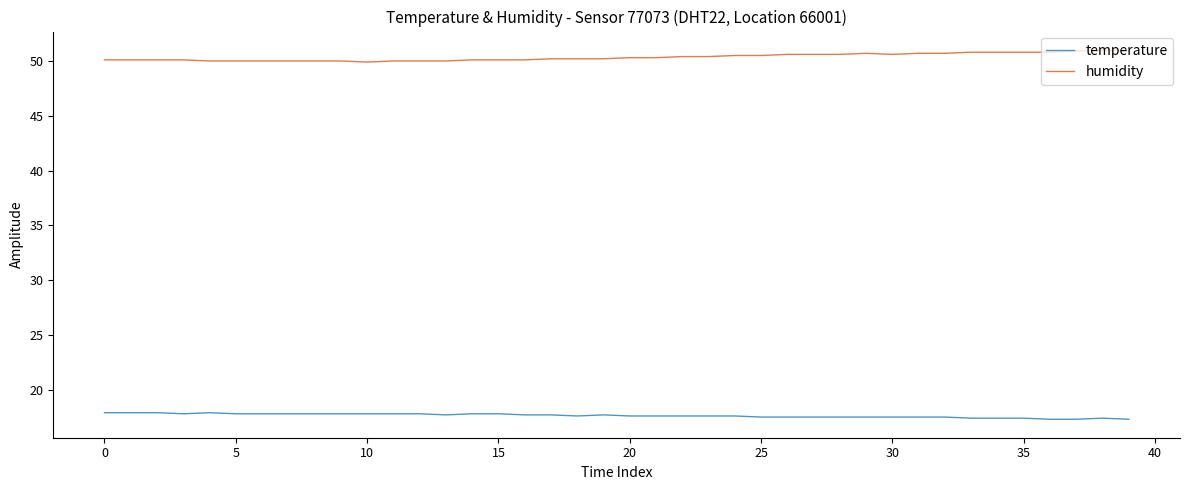

Rank the series by their maximum value, from highest to lowest.

humidity, temperature